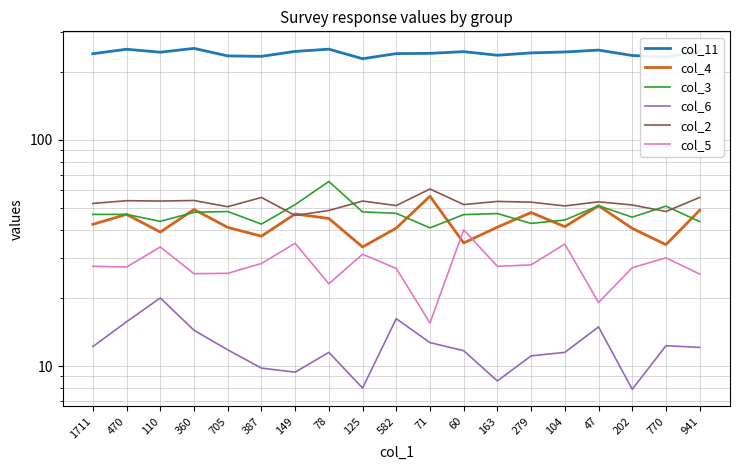

Between 470 and 78, which series saw the biggest shift?

col_3